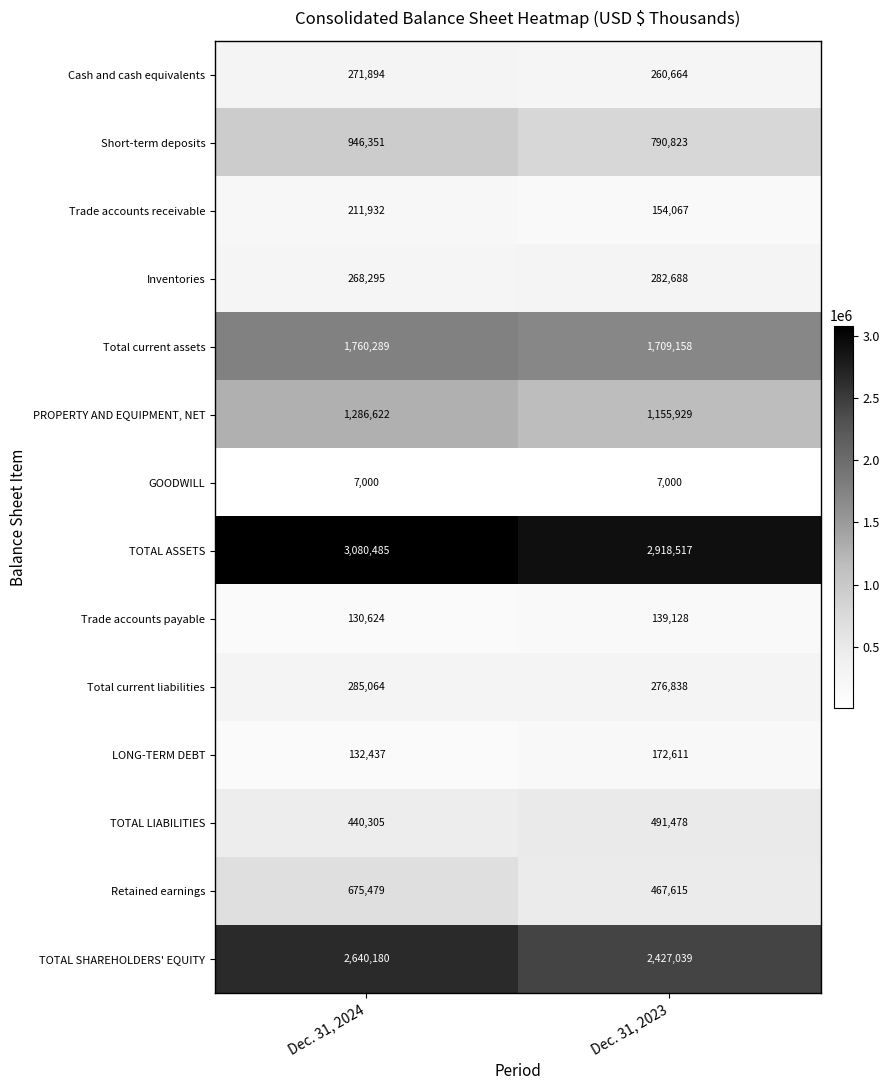

What is the average value of the Retained earnings series?

571547